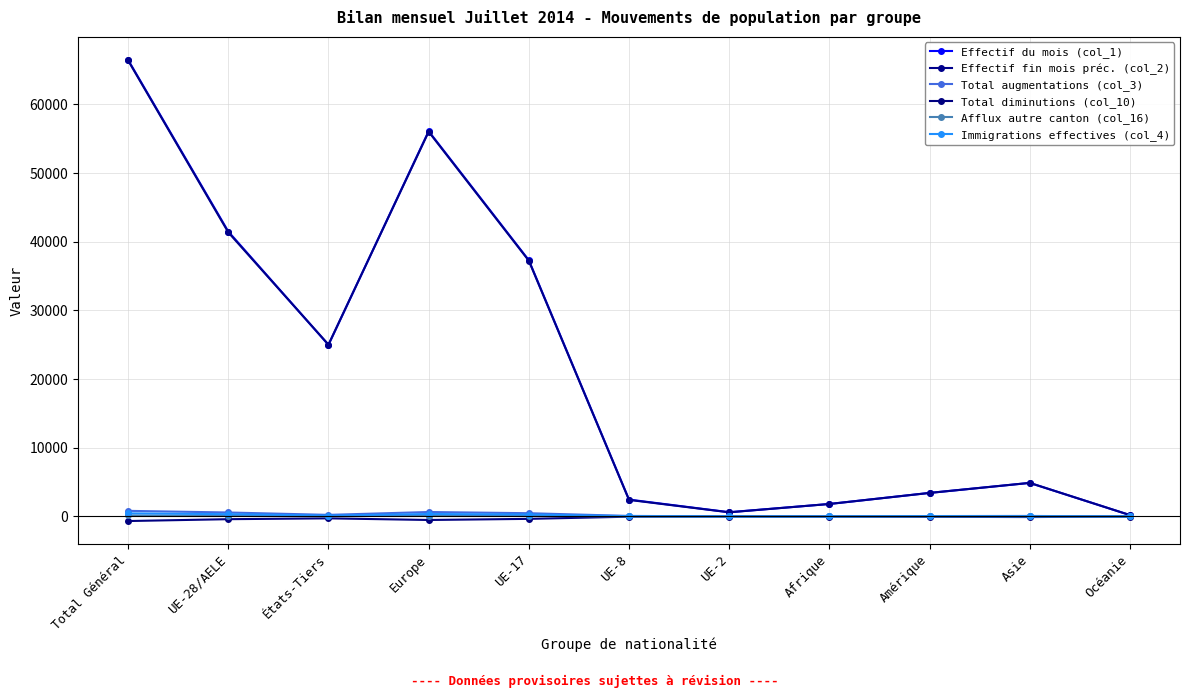

At which category is the sum across all series the highest?

Total Général